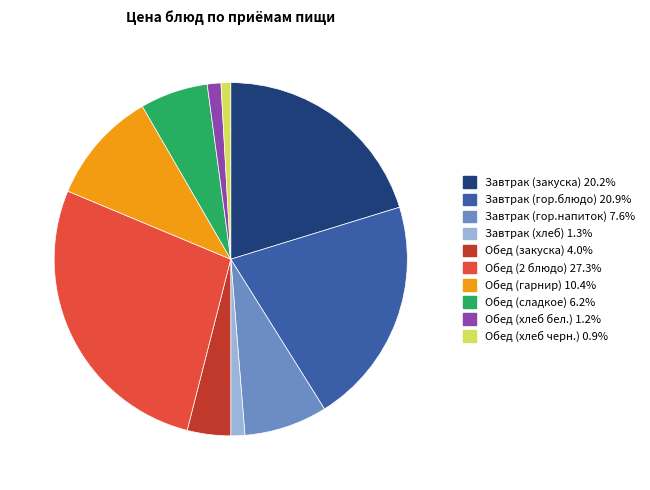

What is the largest slice in the pie chart?

Обед (2 блюдо)